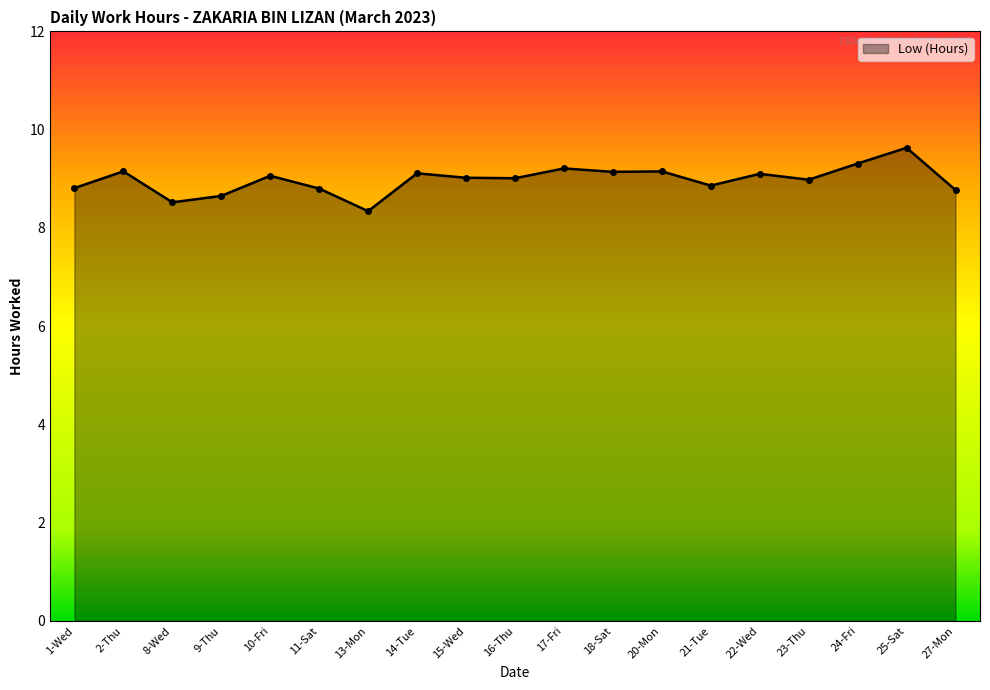

Which label corresponds to the smallest value in the chart?

13-Mon